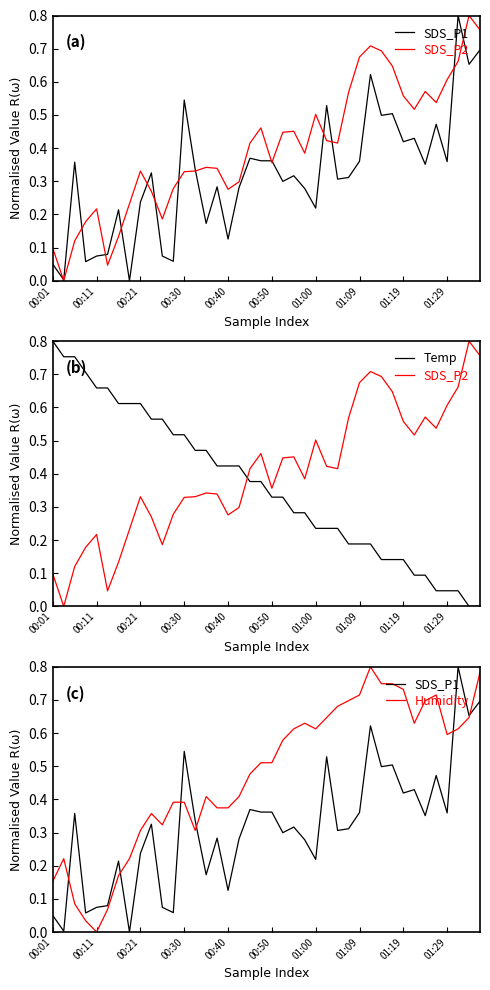

Reading left to right, what are all the values shown in this chart?

SDS_P1: 0.0	0.0	0.4	0.1	0.1	0.1	0.2	0.0	0.2	0.3	0.1	0.1	0.5	0.3	0.2	0.3	0.1	0.3	0.4	0.4	0.4	0.3	0.3	0.3	0.2	0.5	0.3	0.3	0.4	0.6	0.5	0.5	0.4	0.4	0.4	0.5	0.4	0.8	0.7	0.7
SDS_P2: 0.1	0.0	0.1	0.2	0.2	0.0	0.1	0.2	0.3	0.3	0.2	0.3	0.3	0.3	0.3	0.3	0.3	0.3	0.4	0.5	0.4	0.4	0.5	0.4	0.5	0.4	0.4	0.6	0.7	0.7	0.7	0.6	0.6	0.5	0.6	0.5	0.6	0.7	0.8	0.8
Temp: 0.8	0.8	0.8	0.7	0.7	0.7	0.6	0.6	0.6	0.6	0.6	0.5	0.5	0.5	0.5	0.4	0.4	0.4	0.4	0.4	0.3	0.3	0.3	0.3	0.2	0.2	0.2	0.2	0.2	0.2	0.1	0.1	0.1	0.1	0.1	0.0	0.0	0.0	0.0	0.0
Humidity: 0.2	0.2	0.1	0.0	0.0	0.1	0.2	0.2	0.3	0.4	0.3	0.4	0.4	0.3	0.4	0.4	0.4	0.4	0.5	0.5	0.5	0.6	0.6	0.6	0.6	0.6	0.7	0.7	0.7	0.8	0.7	0.7	0.7	0.6	0.7	0.7	0.6	0.6	0.6	0.8